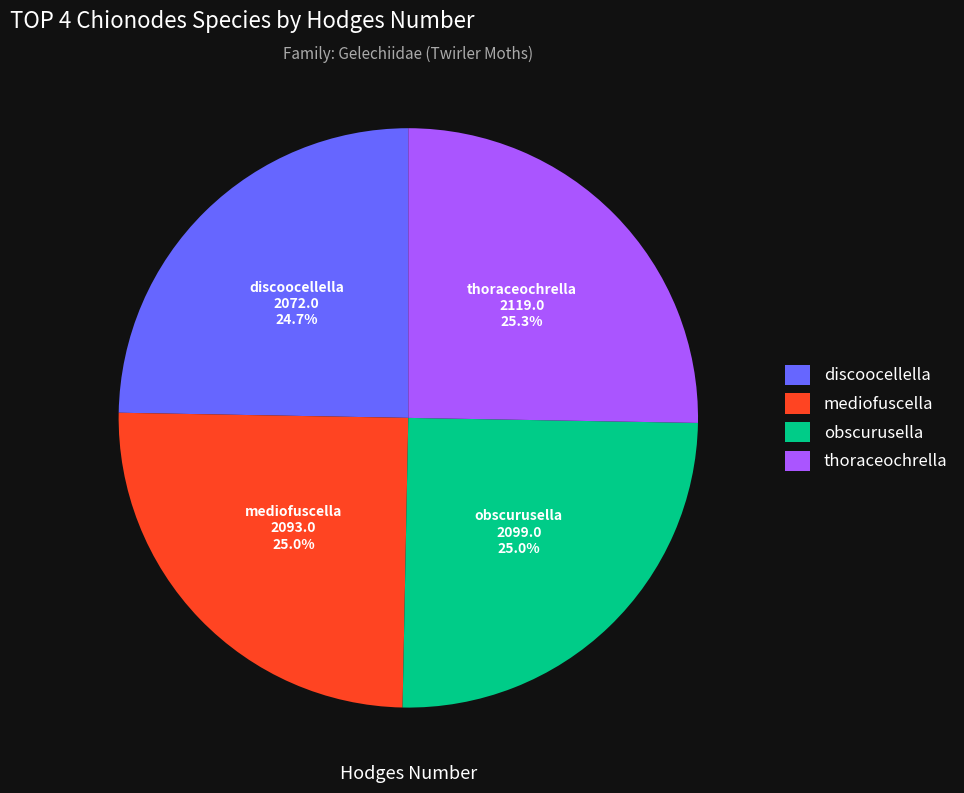

What is the total percentage of thoraceochrella and obscurusella?

50.3%